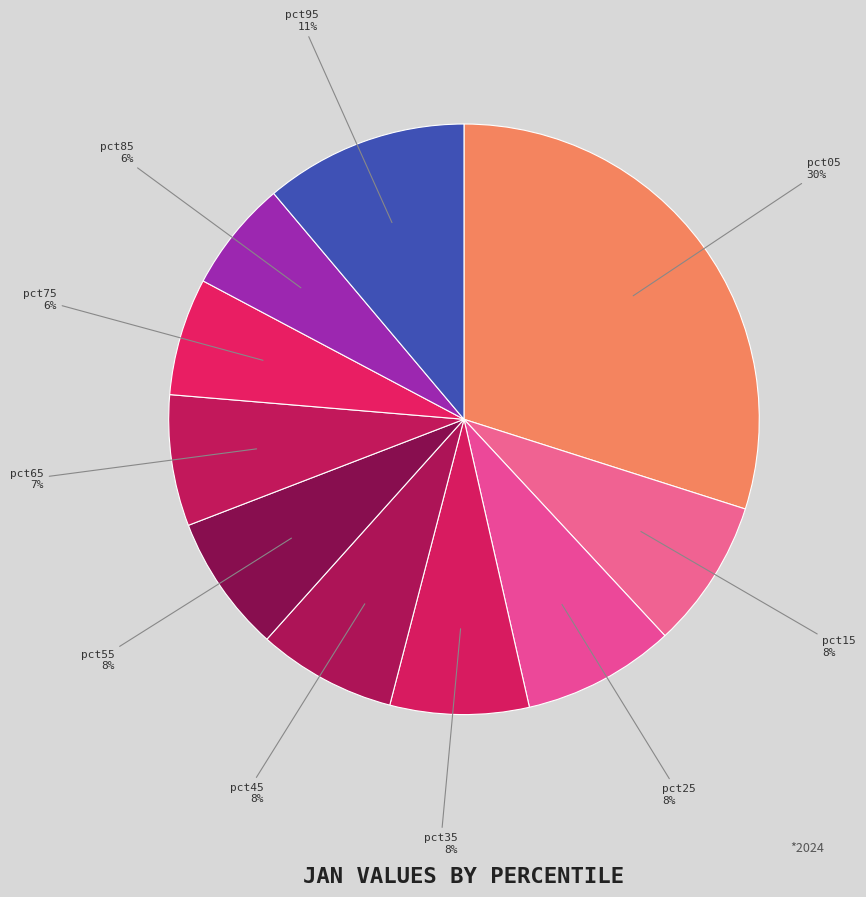

To the nearest percent, what is the average slice percentage?

10%